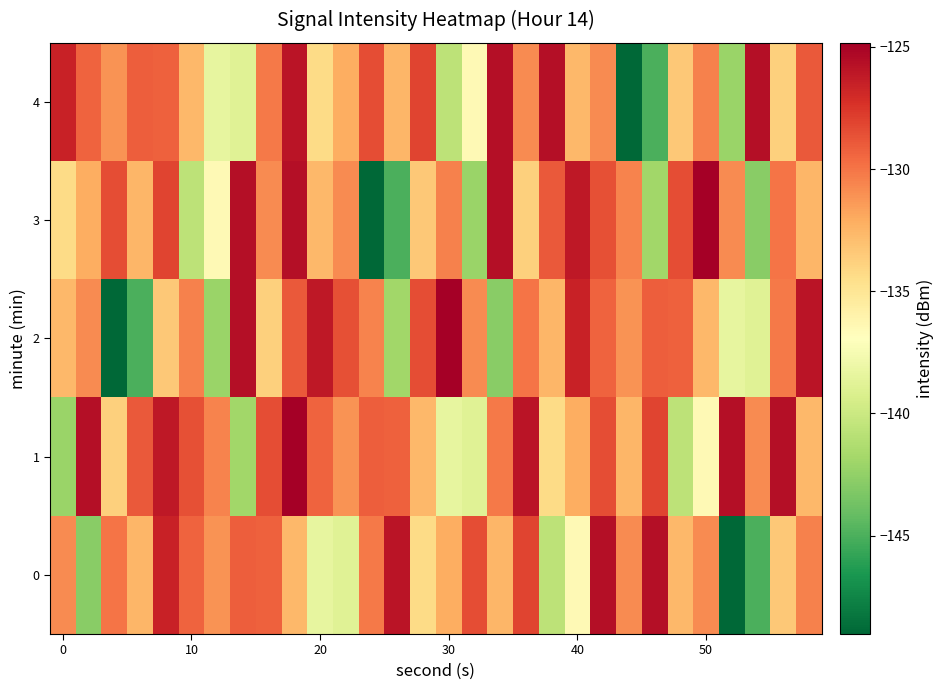

Reading left to right, extract all data points from this chart.

0: -130.8	-142.8	-129.9	-132.5	-126.6	-129.3	-131.1	-129.1	-129.2	-132.7	-138.4	-138.9	-130.2	-125.9	-134.3	-132.2	-128.5	-132.6	-128.1	-140.7	-136.5	-125.7	-130.9	-125.6	-132.6	-130.8	-149.0	-145.0	-133.4	-130.5
1: -142.2	-125.6	-133.8	-129.0	-126.2	-128.6	-130.6	-141.9	-128.5	-124.8	-129.3	-131.1	-129.1	-129.2	-132.7	-138.4	-138.9	-130.2	-125.9	-134.3	-132.2	-128.5	-132.6	-128.1	-140.7	-136.5	-125.7	-130.9	-125.6	-132.6
2: -132.6	-130.8	-149.0	-145.0	-133.4	-130.5	-142.2	-125.6	-133.8	-129.0	-126.2	-128.6	-130.6	-141.9	-128.5	-124.8	-130.8	-142.8	-129.9	-132.5	-126.6	-129.3	-131.1	-129.1	-129.2	-132.7	-138.4	-138.9	-130.2	-125.9
3: -134.3	-132.2	-128.5	-132.6	-128.1	-140.7	-136.5	-125.7	-130.9	-125.6	-132.6	-130.8	-149.0	-145.0	-133.4	-130.5	-142.2	-125.6	-133.8	-129.0	-126.2	-128.6	-130.6	-141.9	-128.5	-124.8	-130.8	-142.8	-129.9	-132.5
4: -126.6	-129.3	-131.1	-129.1	-129.2	-132.7	-138.4	-138.9	-130.2	-125.9	-134.3	-132.2	-128.5	-132.6	-128.1	-140.7	-136.5	-125.7	-130.9	-125.6	-132.6	-130.8	-149.0	-145.0	-133.4	-130.5	-142.2	-125.6	-133.8	-129.0